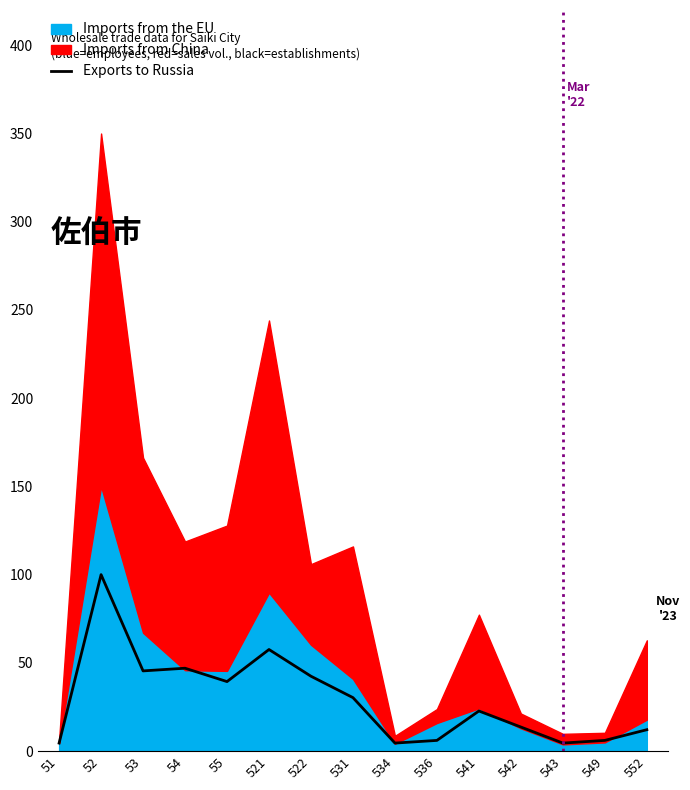

What is the smallest value displayed?

4.5